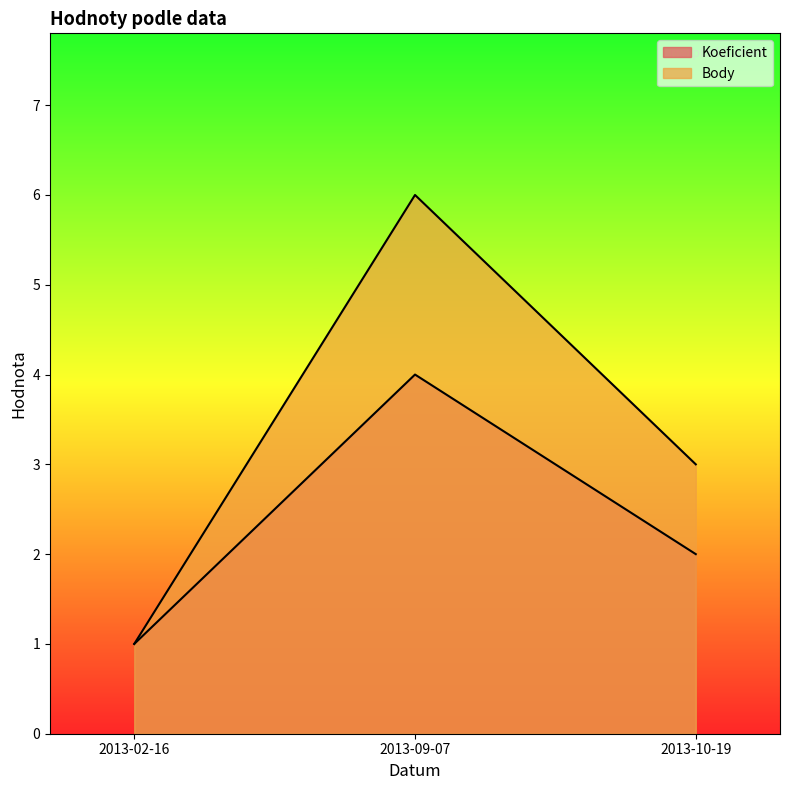

At which category is the sum across all series the highest?

2013-09-07